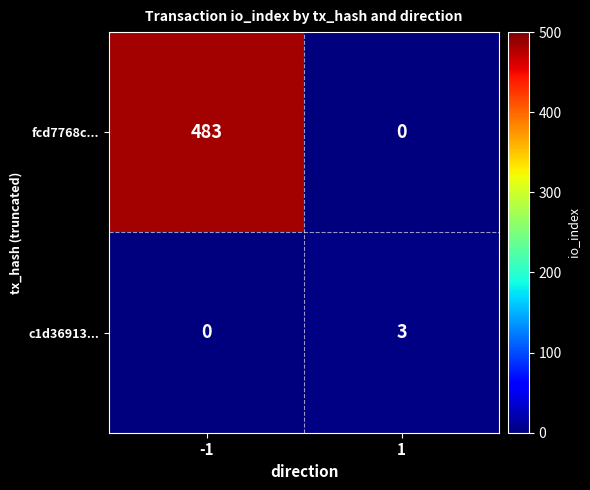

What is the approximate value of c1d36913... at 1?

3